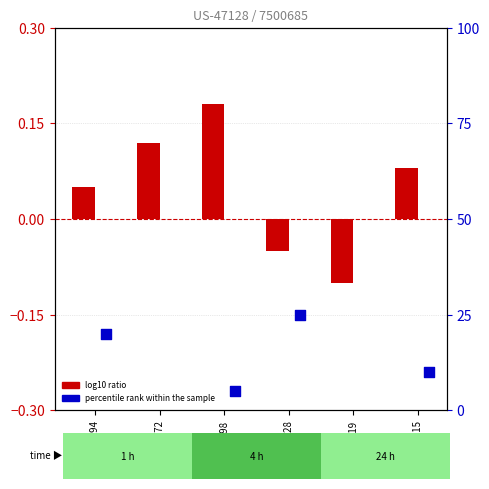

Which series has the largest total across all categories?

percentile rank within the sample